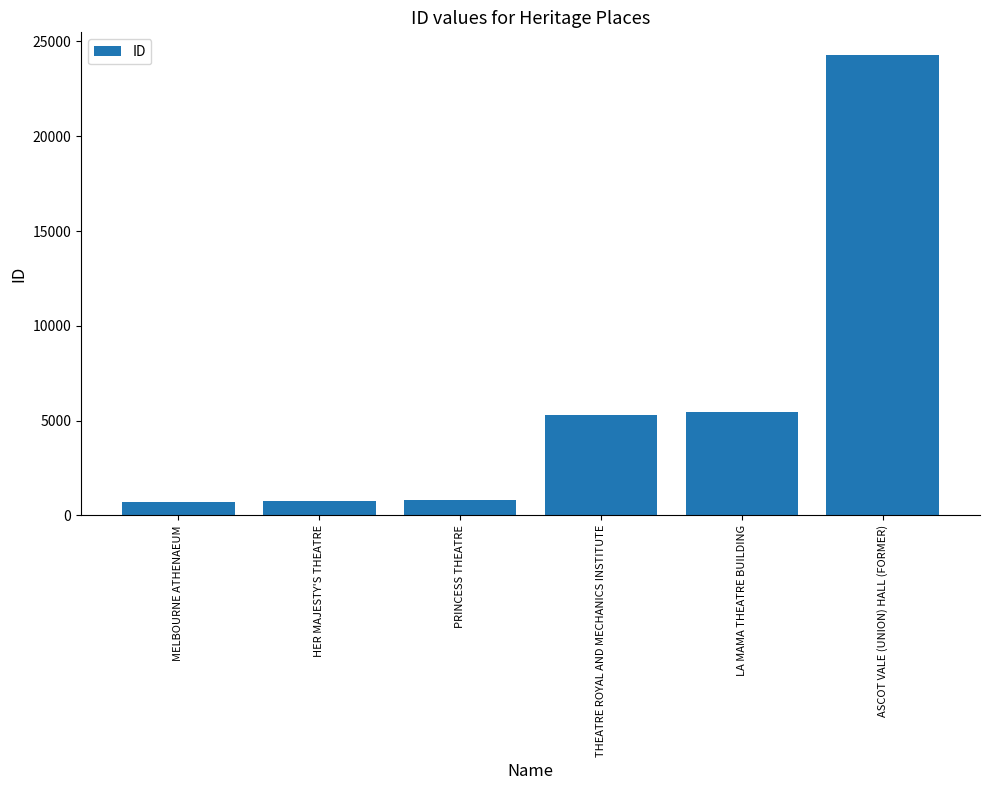

What is the sum of the values at MELBOURNE ATHENAEUM and LA MAMA THEATRE BUILDING?

6172